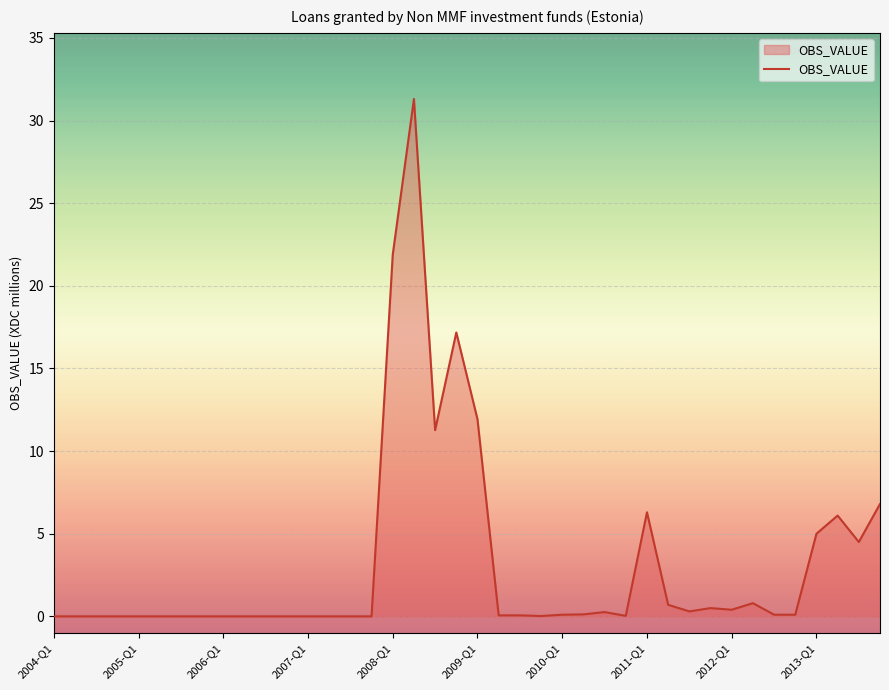

How many lines are shown in the chart?

1